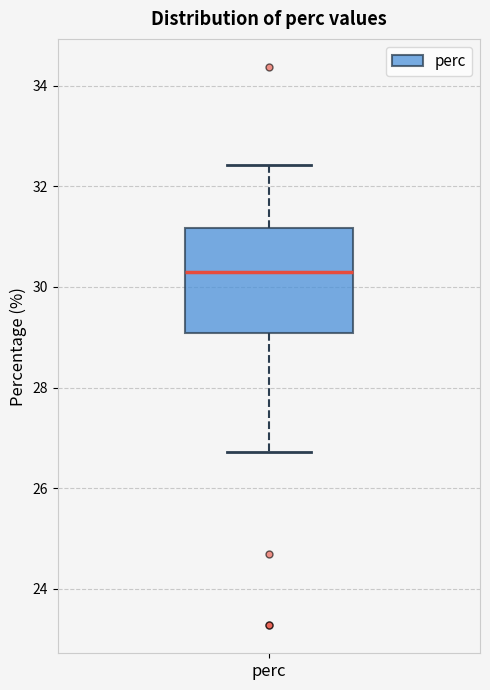

Where does the upper whisker of the box for perc end on the y-axis? The values are not printed on the chart, so give them approximately, as read against the axis.

32.4